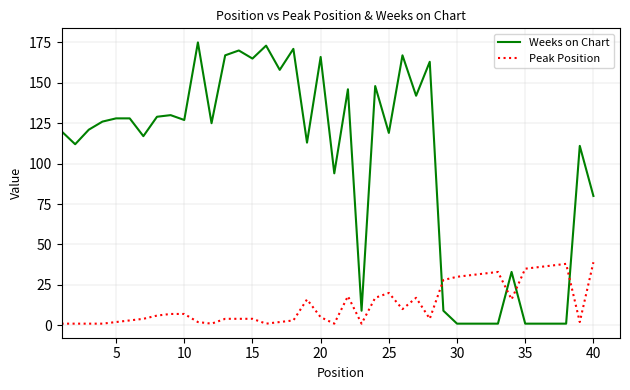

Which series has the largest range (max minus min)?

Weeks on Chart